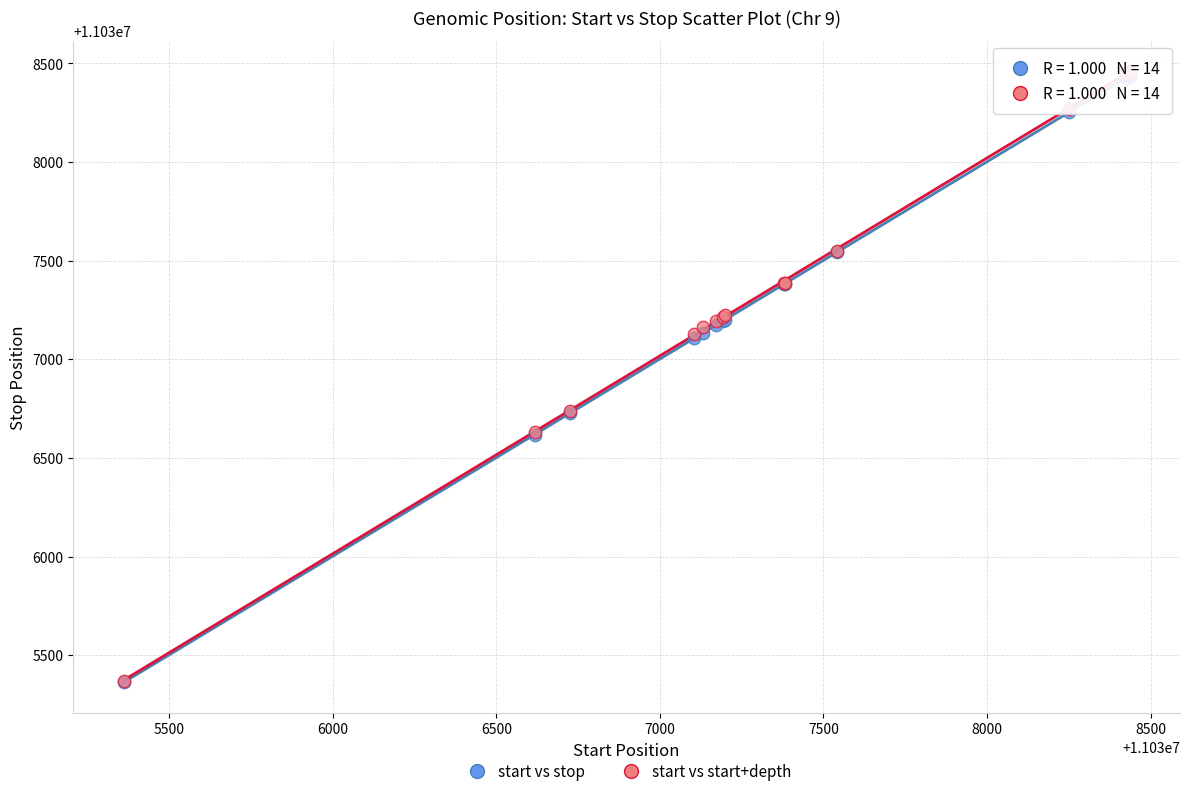

What are all the series names shown in the legend?

start vs stop, start vs start+depth